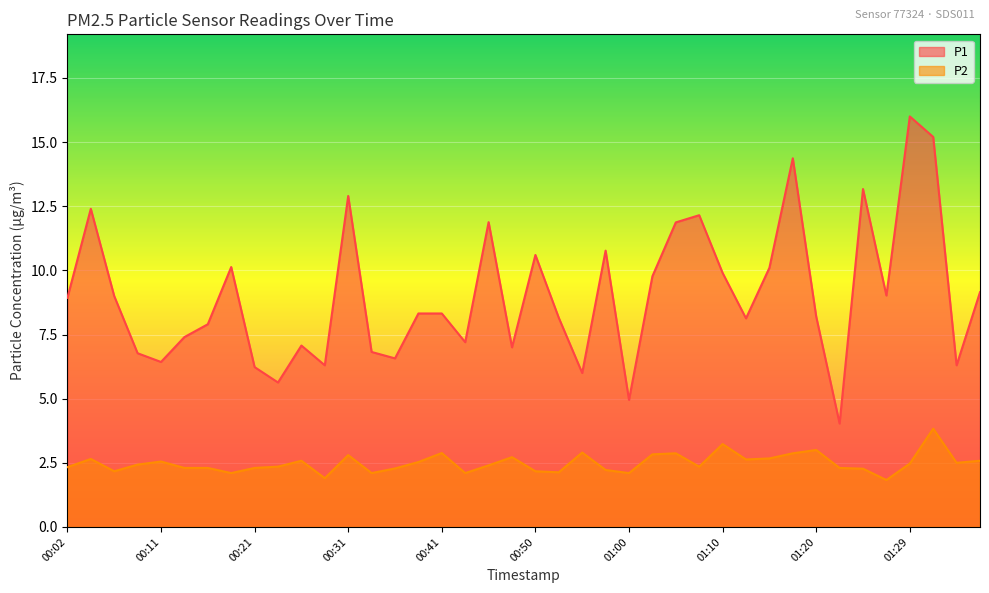

The value of P2 at 00:11 is 1.2. True or false?

False